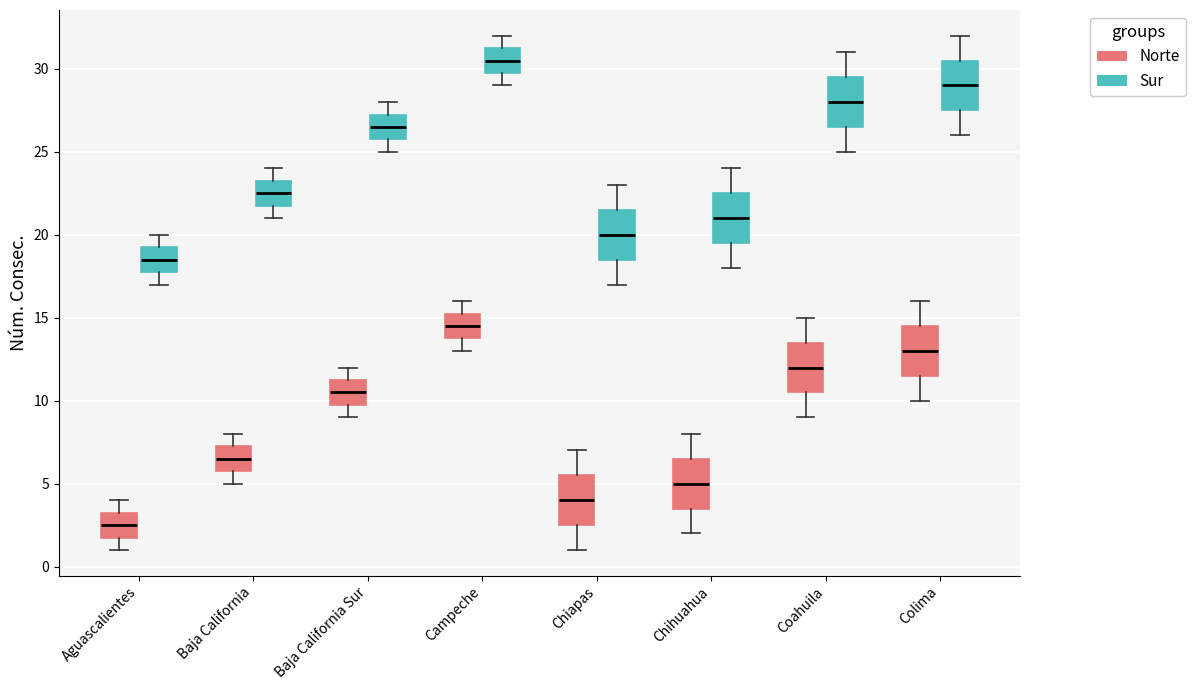

Which box has the highest median line?

Campeche (Sur)